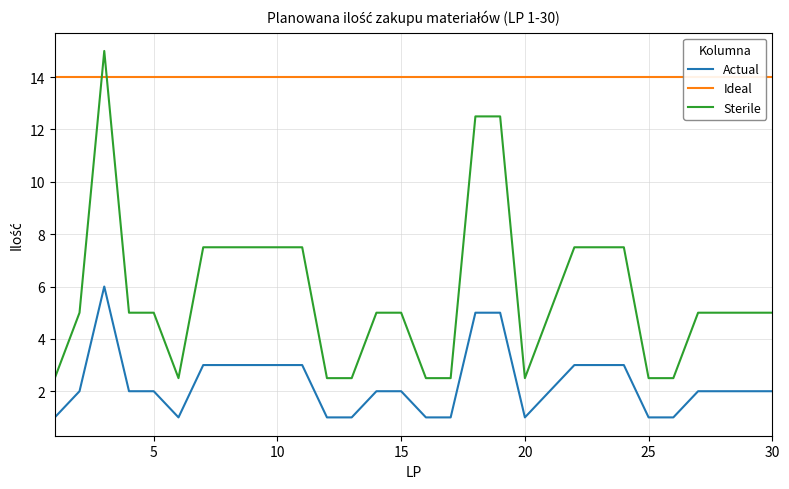

Reading left to right, list all the values displayed in this chart.

Actual: 1.0	2.0	6.0	2.0	2.0	1.0	3.0	3.0	3.0	3.0	3.0	1.0	1.0	2.0	2.0	1.0	1.0	5.0	5.0	1.0	2.0	3.0	3.0	3.0	1.0	1.0	2.0	2.0	2.0	2.0
Ideal: 14.0	14.0	14.0	14.0	14.0	14.0	14.0	14.0	14.0	14.0	14.0	14.0	14.0	14.0	14.0	14.0	14.0	14.0	14.0	14.0	14.0	14.0	14.0	14.0	14.0	14.0	14.0	14.0	14.0	14.0
Sterile: 2.5	5.0	15.0	5.0	5.0	2.5	7.5	7.5	7.5	7.5	7.5	2.5	2.5	5.0	5.0	2.5	2.5	12.5	12.5	2.5	5.0	7.5	7.5	7.5	2.5	2.5	5.0	5.0	5.0	5.0